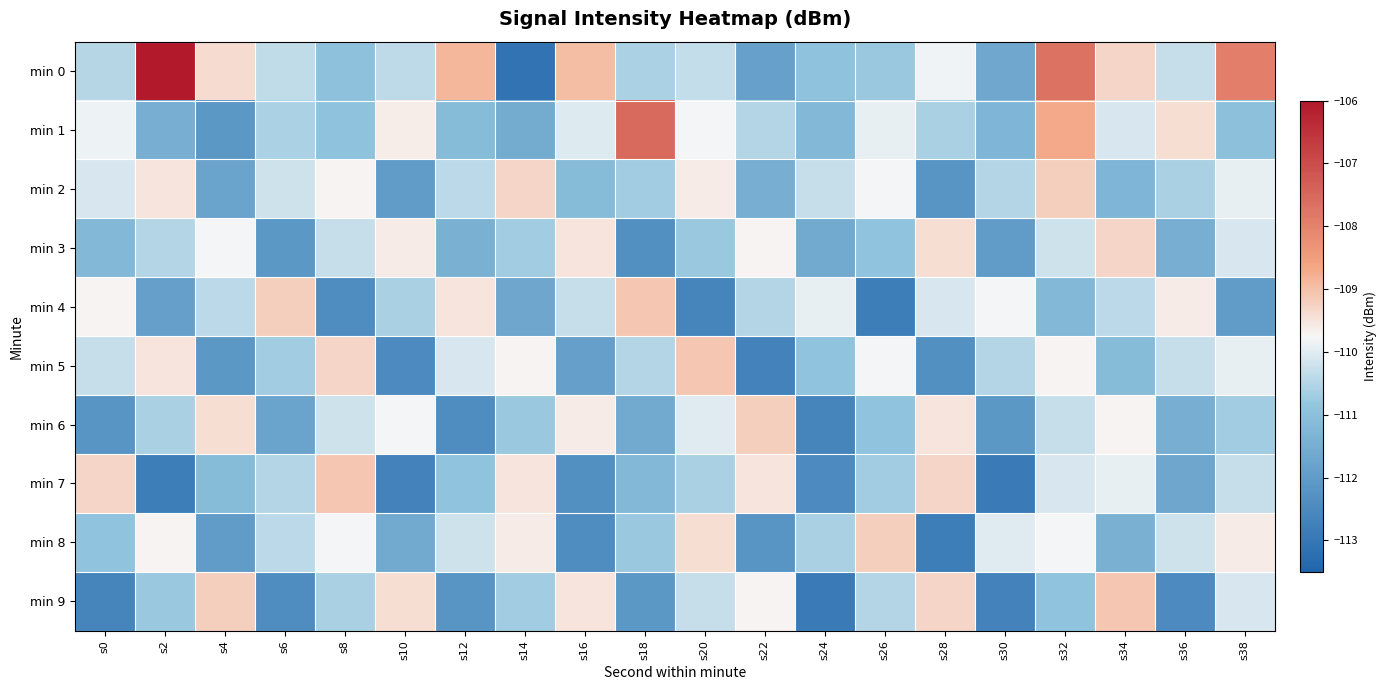

What is the difference between the highest and lowest values at s6?

3.2